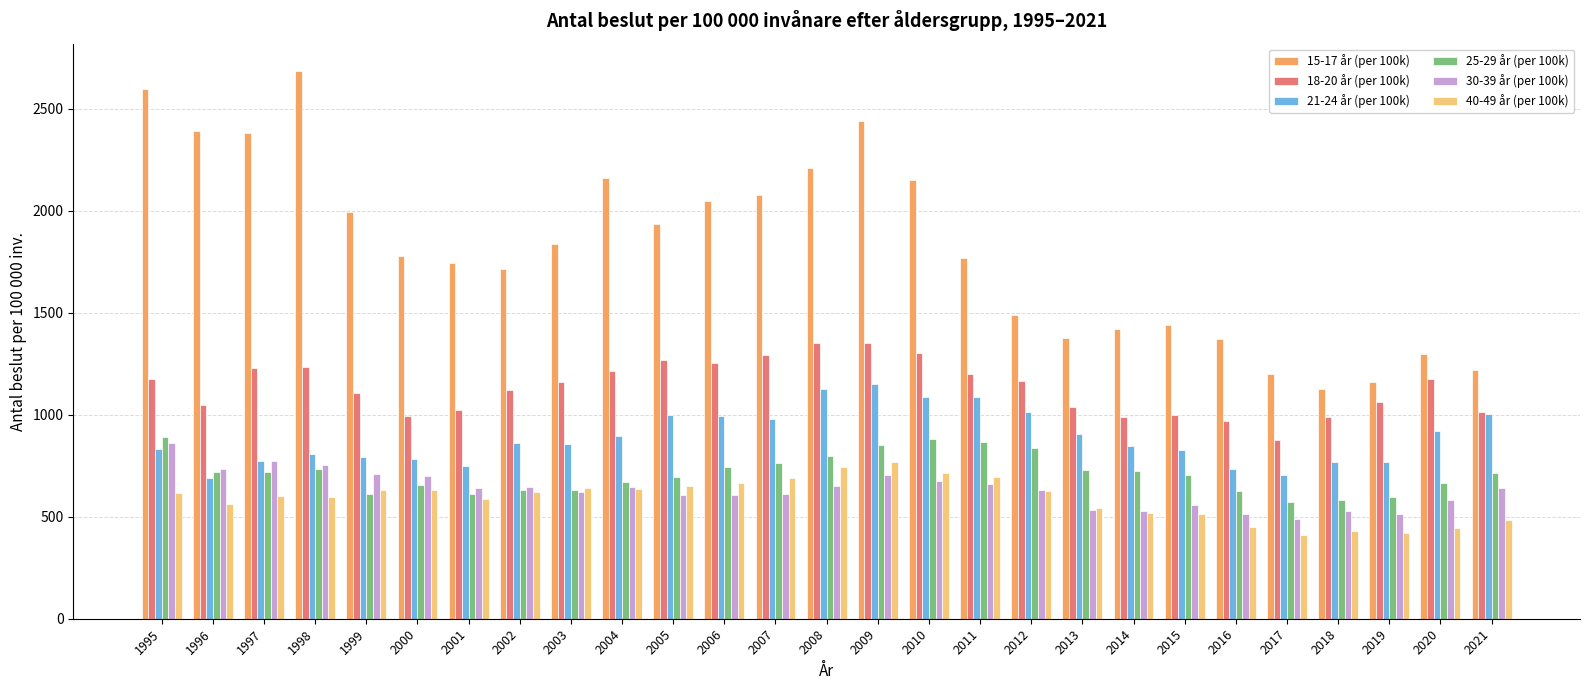

Is the value of 40-49 år (per 100k) at 2006 greater than the value of 25-29 år (per 100k) at 2007?

No